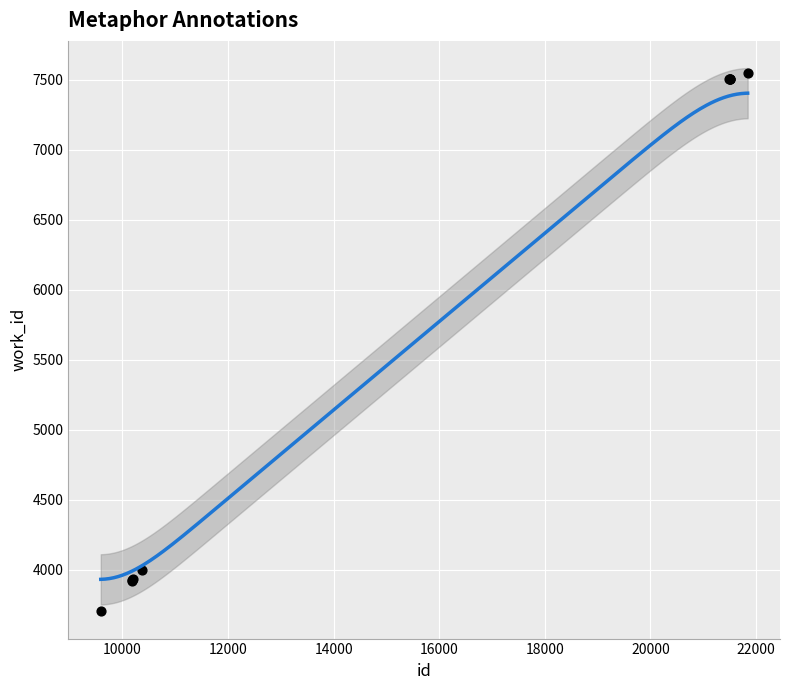

What Y value in the scatter plot is closest to 5624?

3996